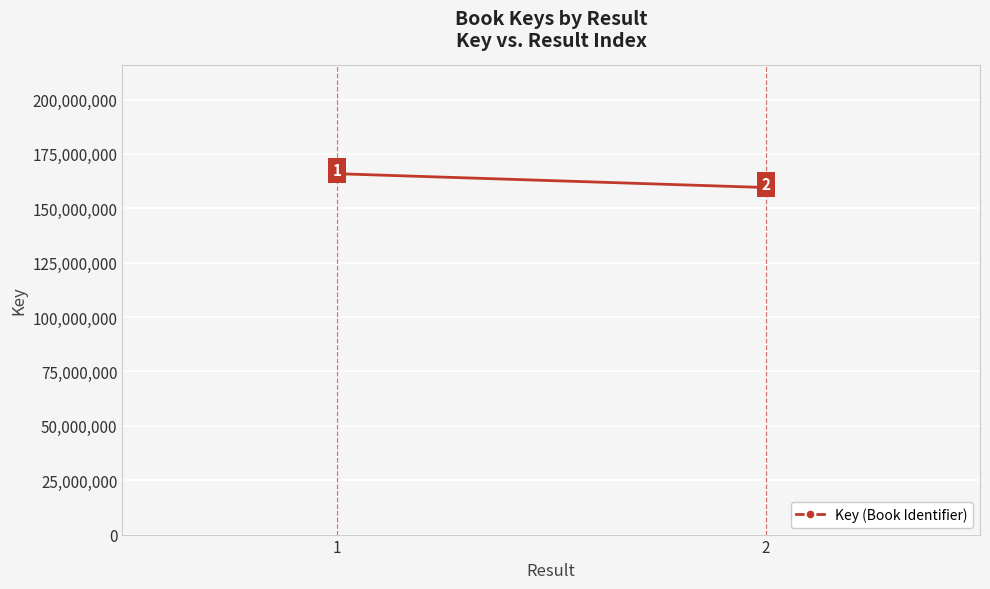

What is the difference between the maximum and minimum values?

6348743